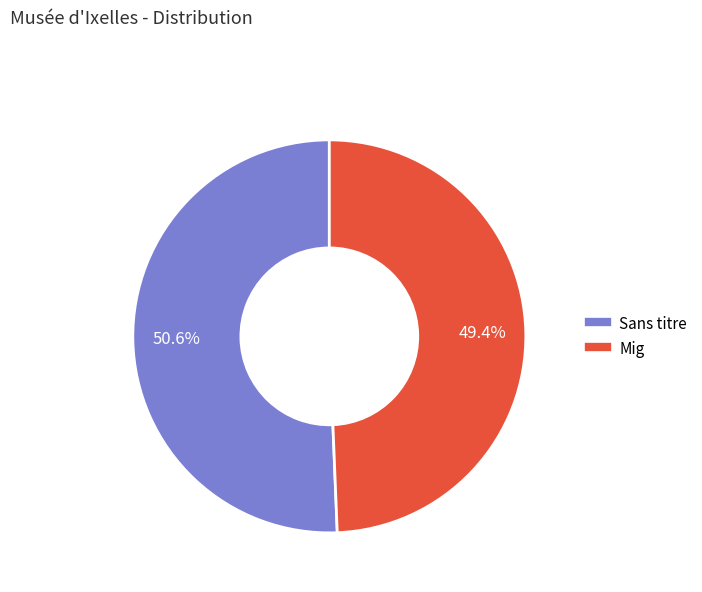

Between Sans titre and Mig, which is larger?

Sans titre